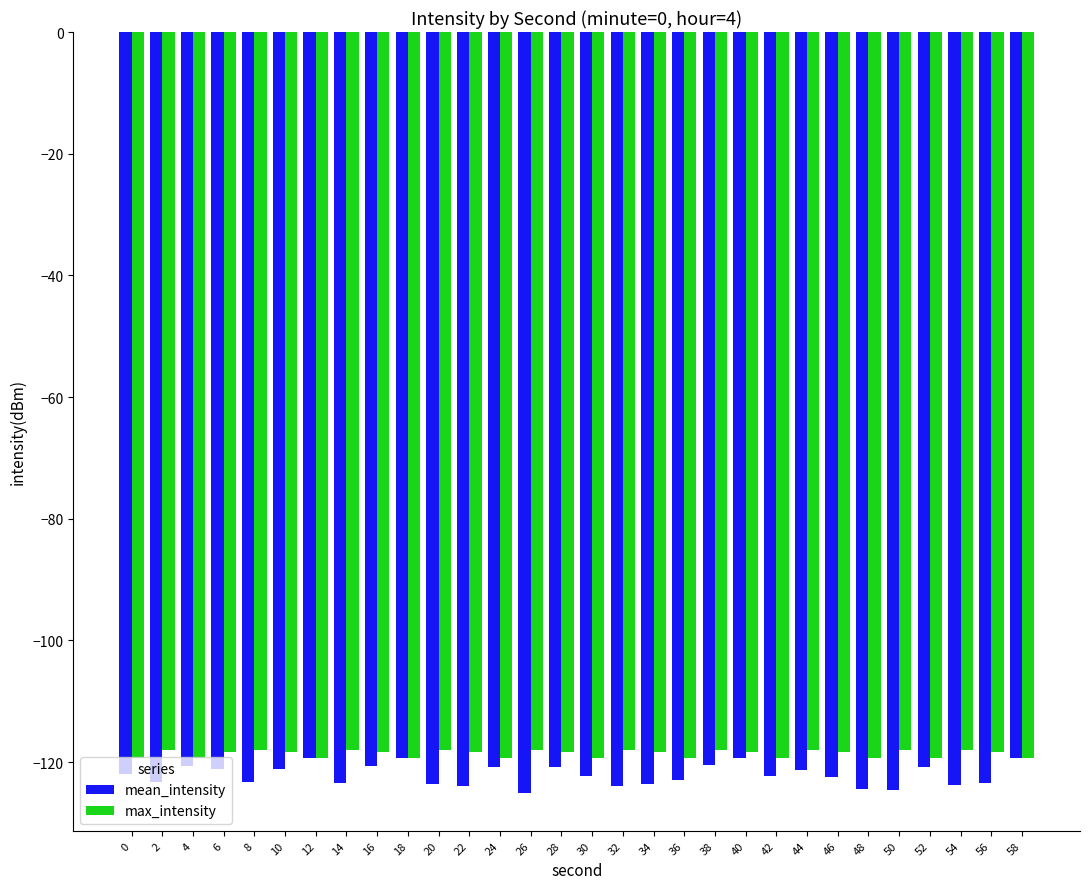

Does the chart contain any negative values?

Yes